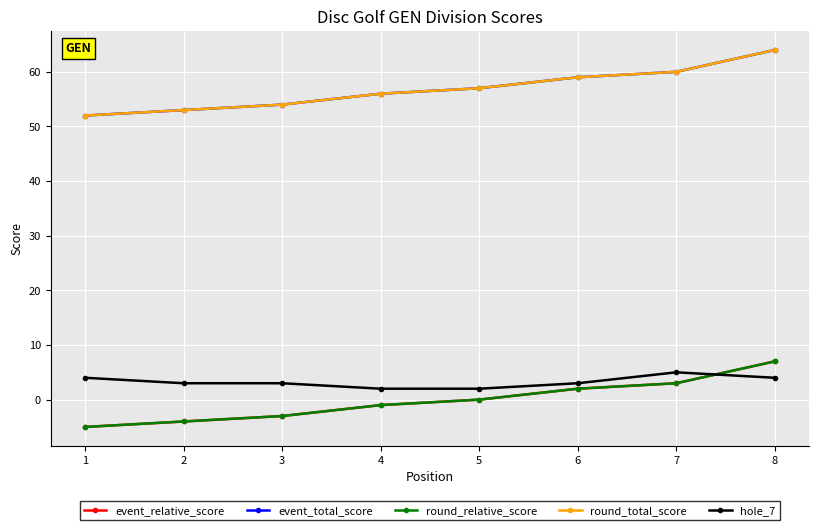

Is this an area chart (filled region under the line)?

No